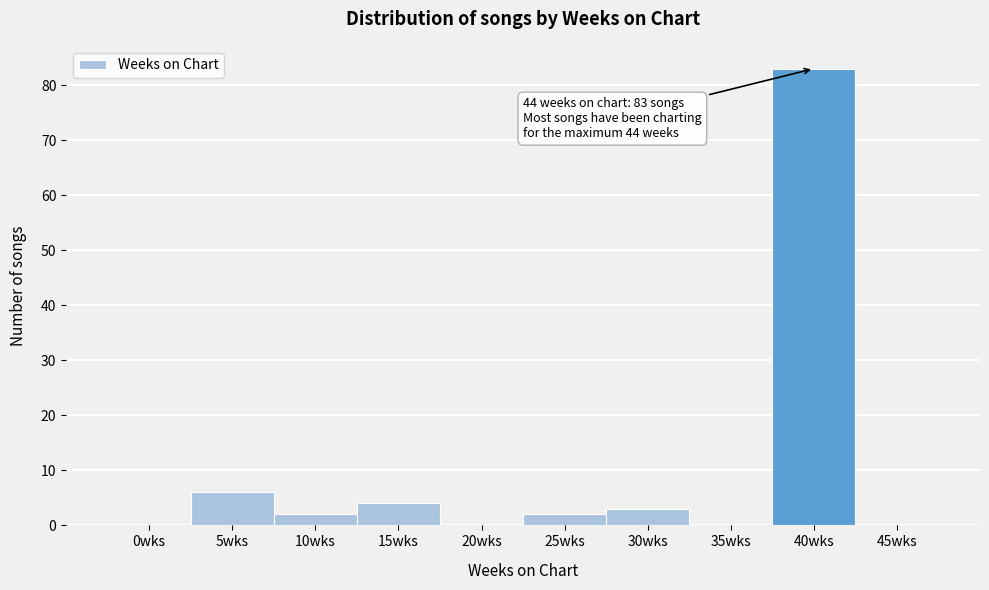

Reading left to right, transcribe all the data shown in this chart.

0wks=0	5wks=6	10wks=2	15wks=4	20wks=0	25wks=2	30wks=3	35wks=0	40wks=83	45wks=0